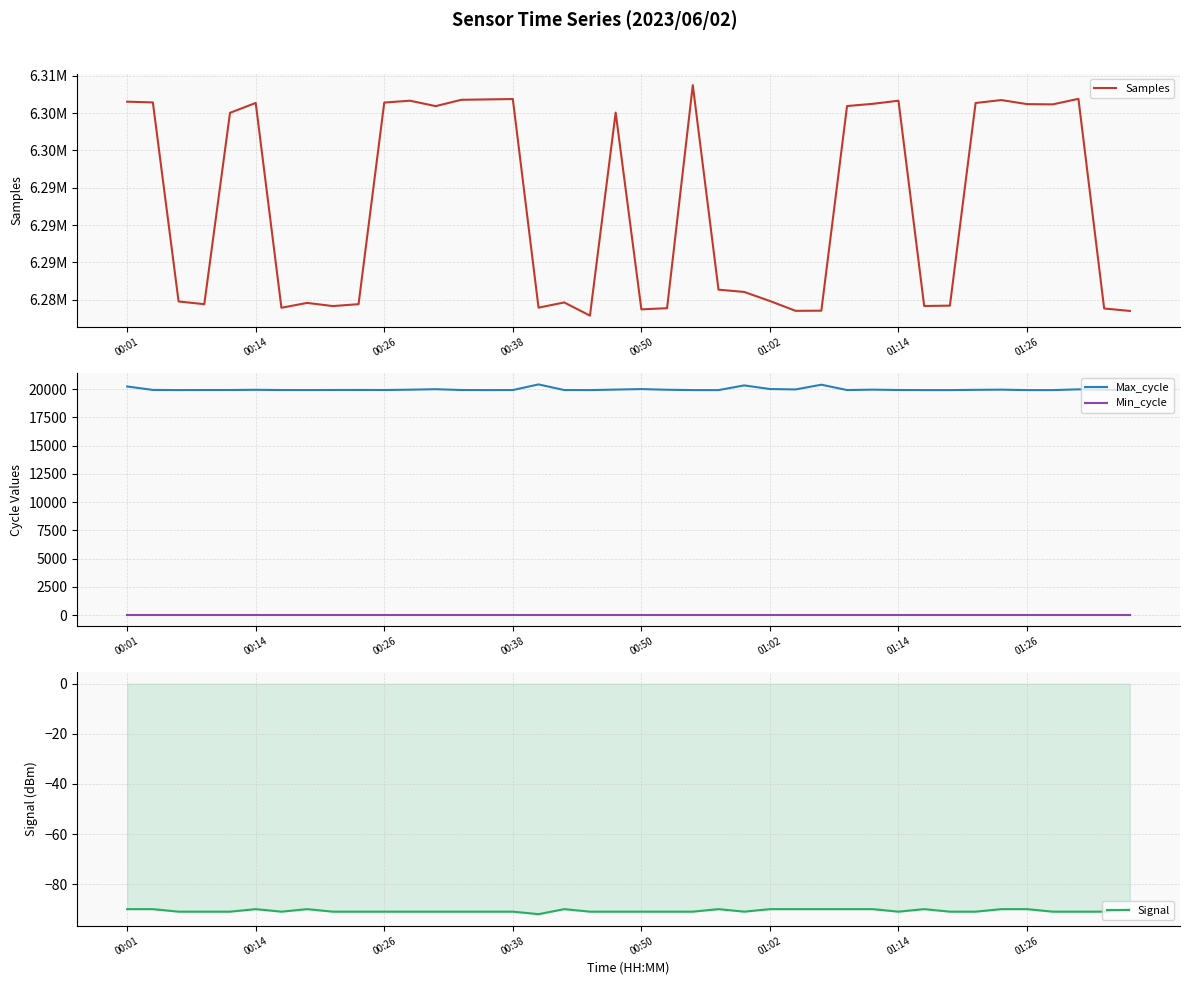

At which label is Min_cycle closest to 22?

00:01